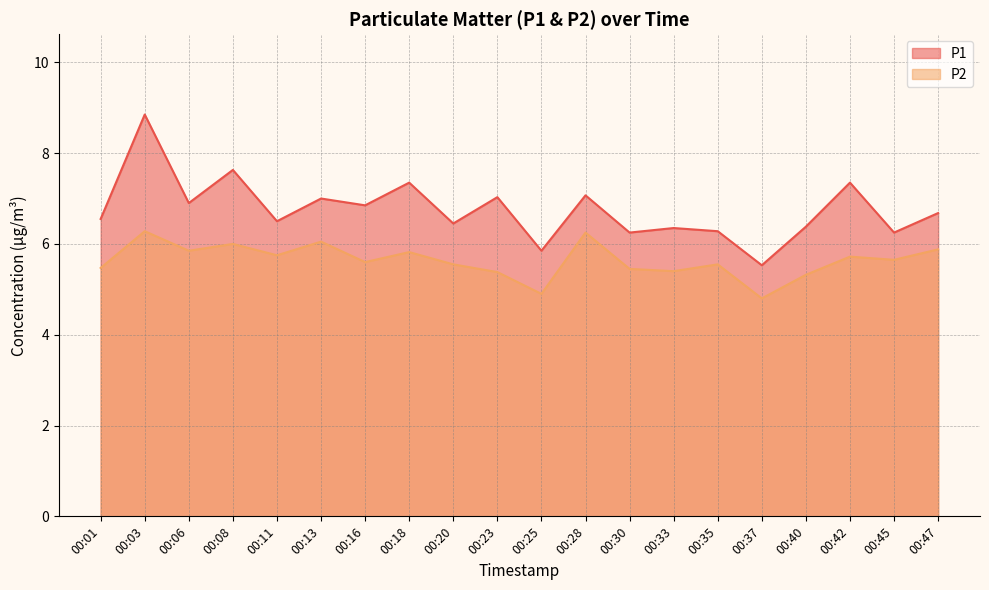

At which category does P2 reach its first local peak?

00:03